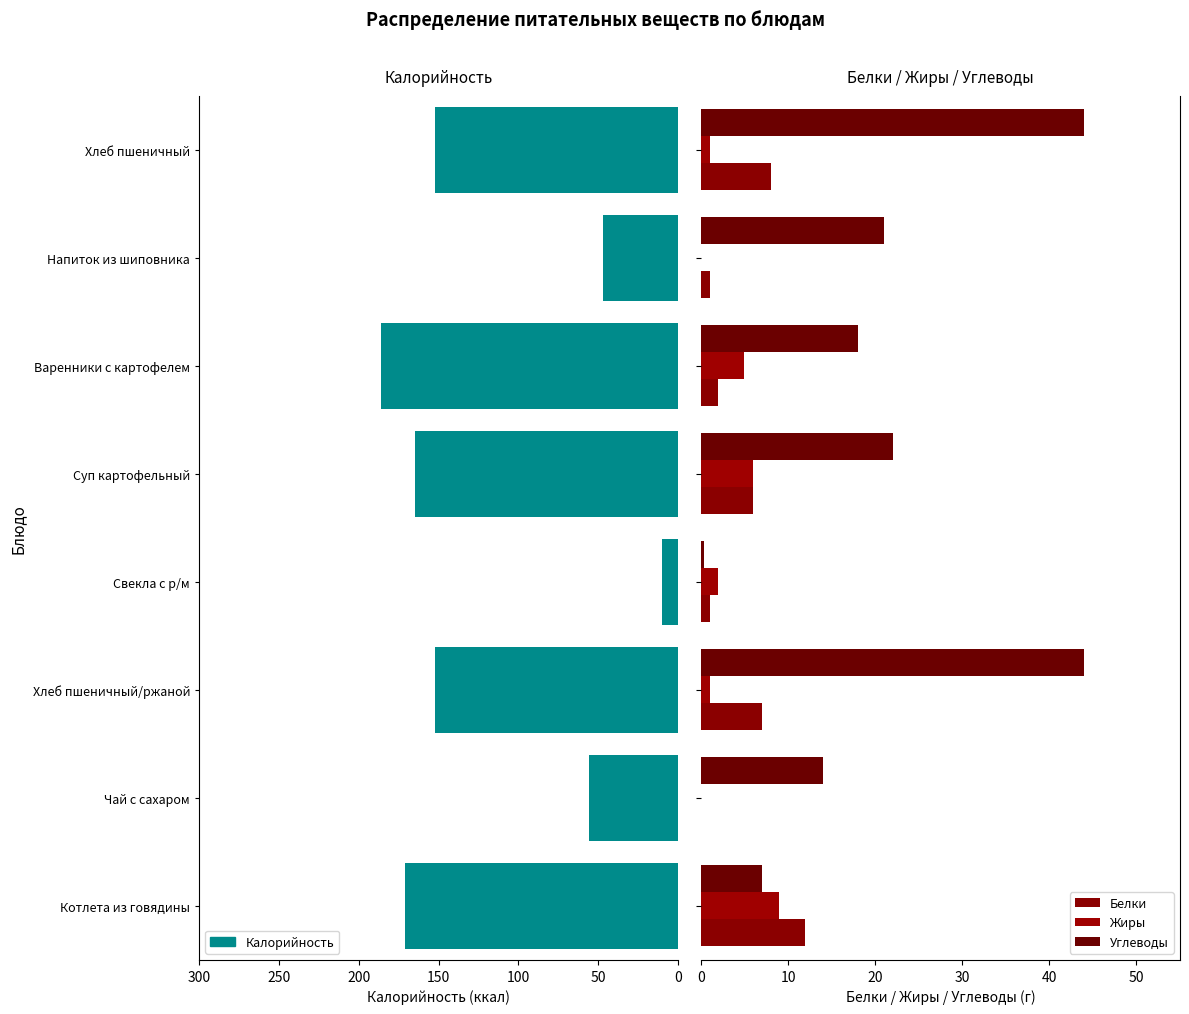

What are all the series names shown in the legend?

Калорийность, Белки, Жиры, Углеводы